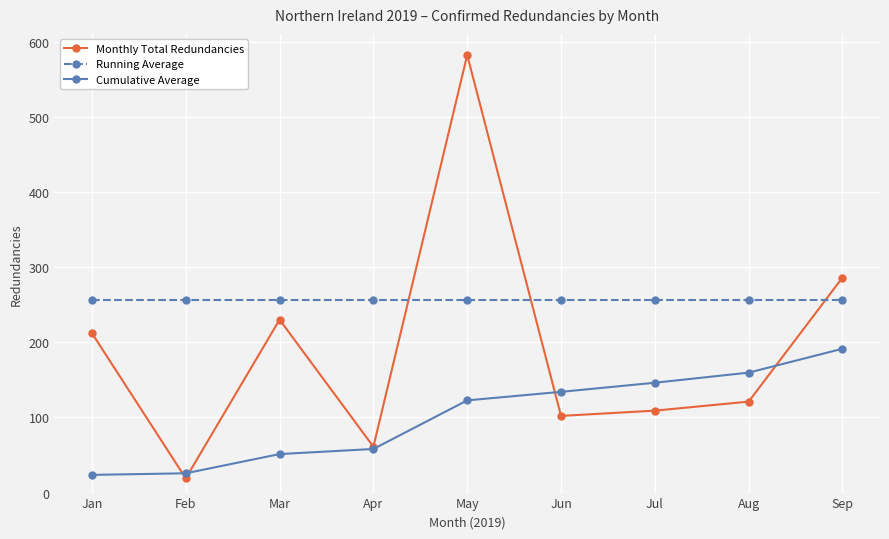

Is it true that Monthly Total Redundancies equals 109.0 at Jul?

True